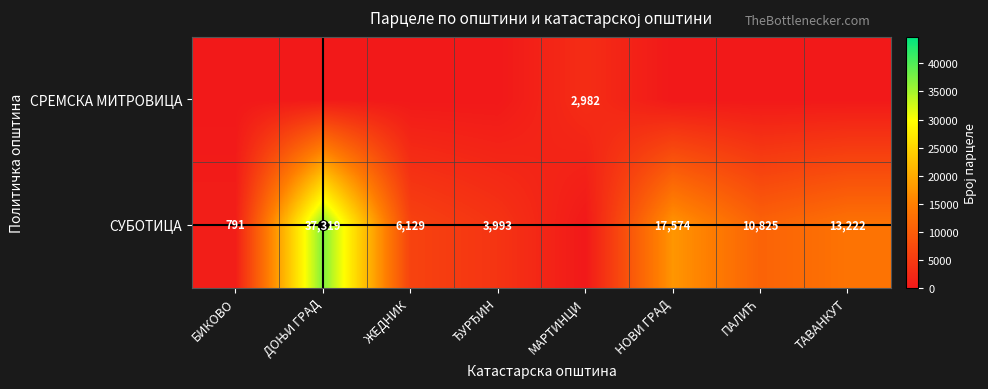

At which category does the chart reach its minimum across all series?

БИКОВО